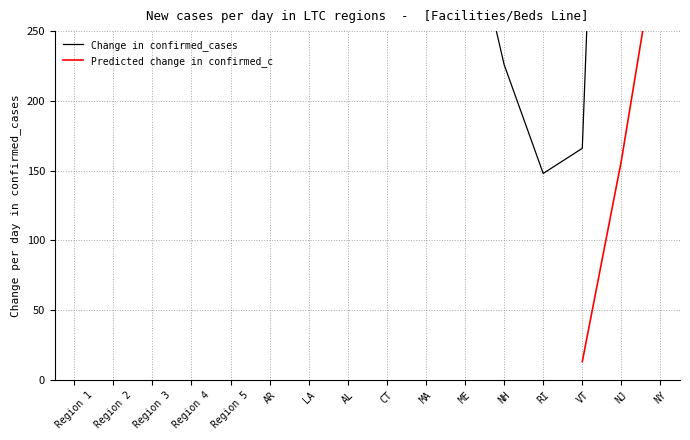

Where is the data nearest to the value 1915?

NY